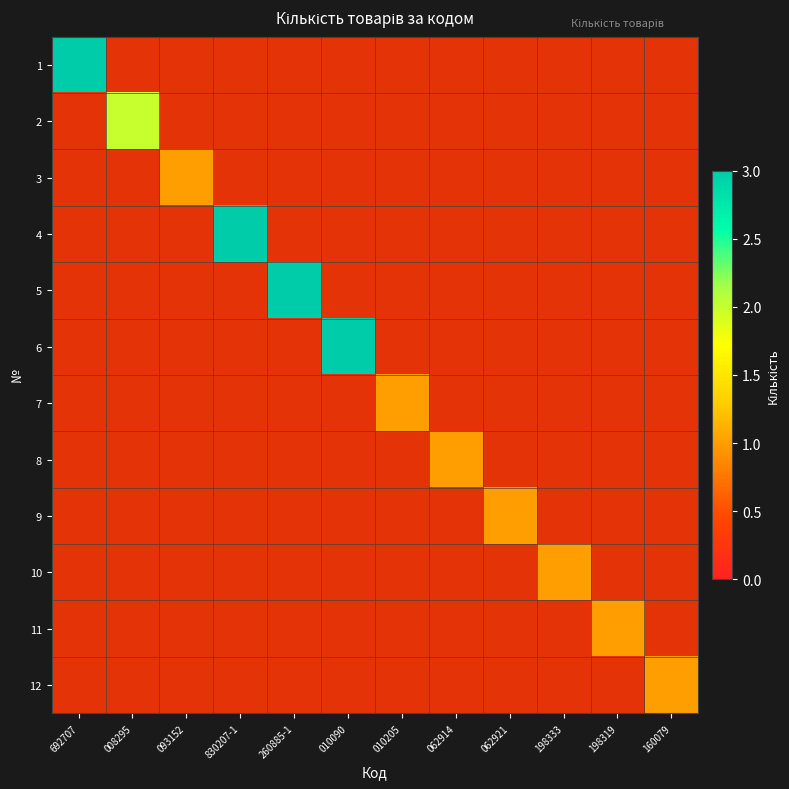

At how many categories does at least one series exceed 1?

5